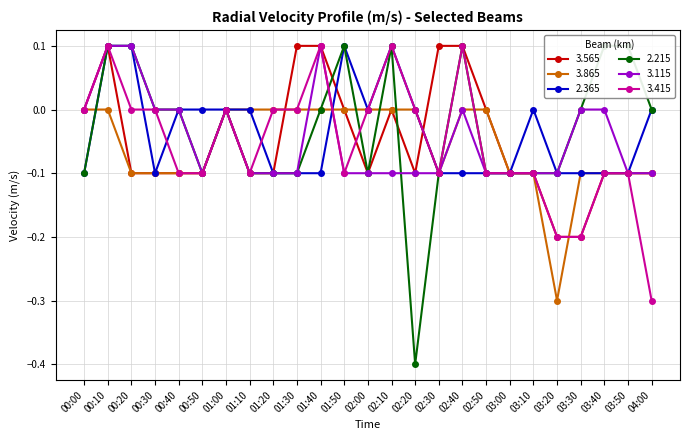

What are all the series names shown in the legend?

3.565, 3.865, 2.365, 2.215, 3.115, 3.415